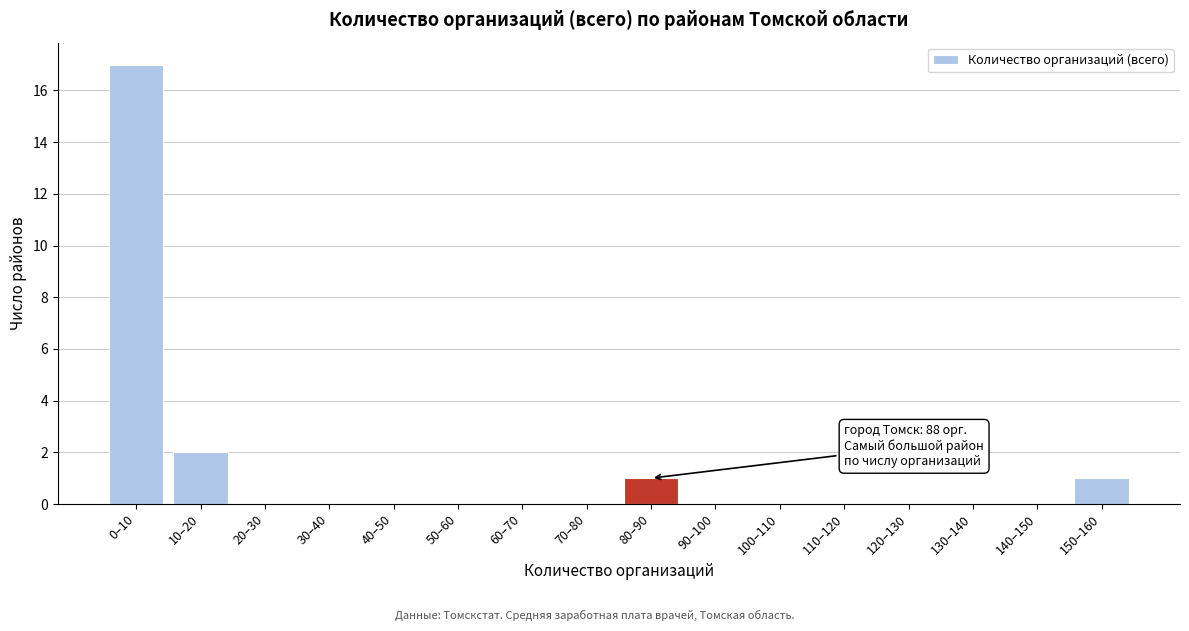

Reading left to right, list all the values displayed in this chart.

0–10=17	10–20=2	20–30=0	30–40=0	40–50=0	50–60=0	60–70=0	70–80=0	80–90=1	90–100=0	100–110=0	110–120=0	120–130=0	130–140=0	140–150=0	150–160=1